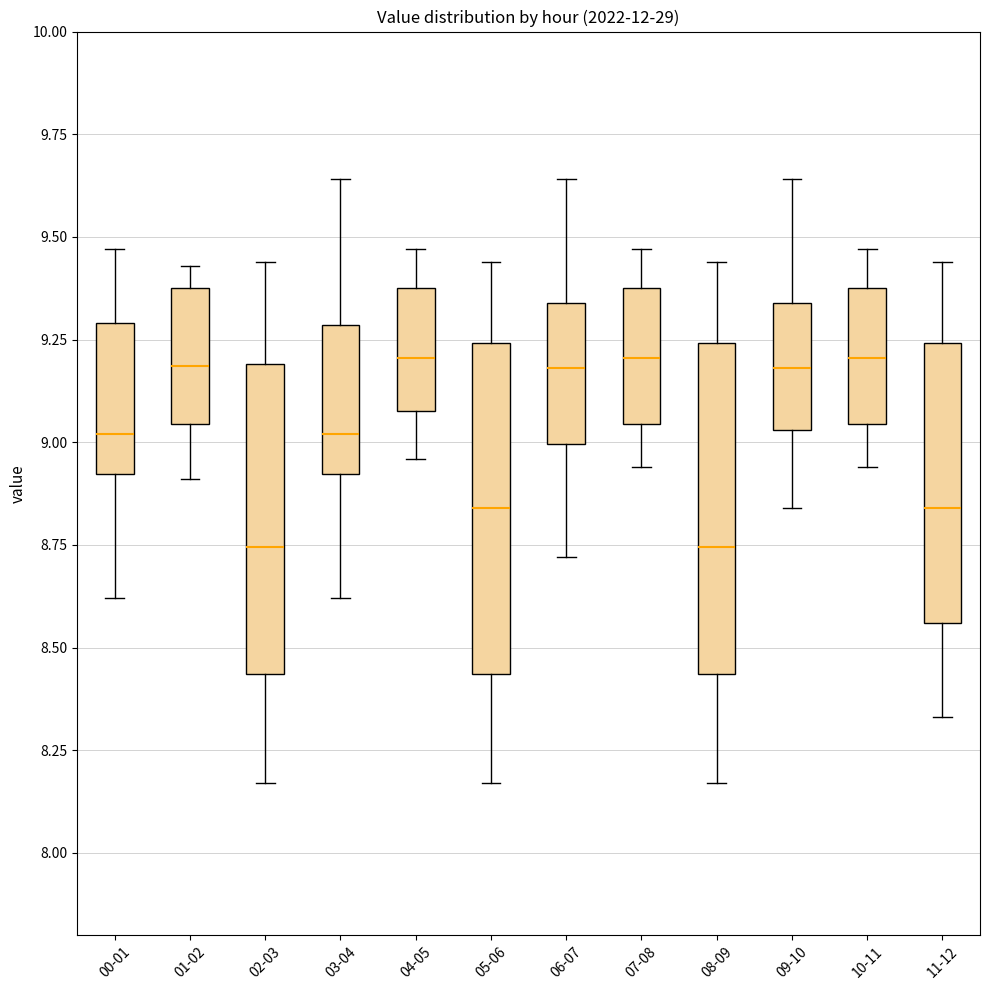

Where does the upper whisker of the box for 00-01 end on the y-axis? The values are not printed on the chart, so give them approximately, as read against the axis.

9.45